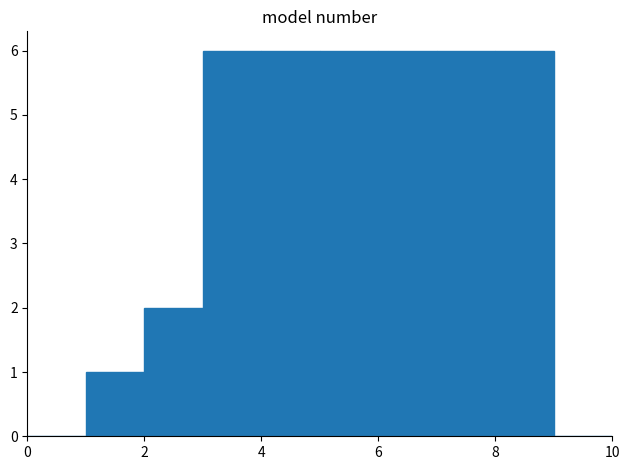

What is the height of the bar covering 1 to 2 on the x-axis? The values are not printed on the chart, so give them approximately, as read against the axis.

1